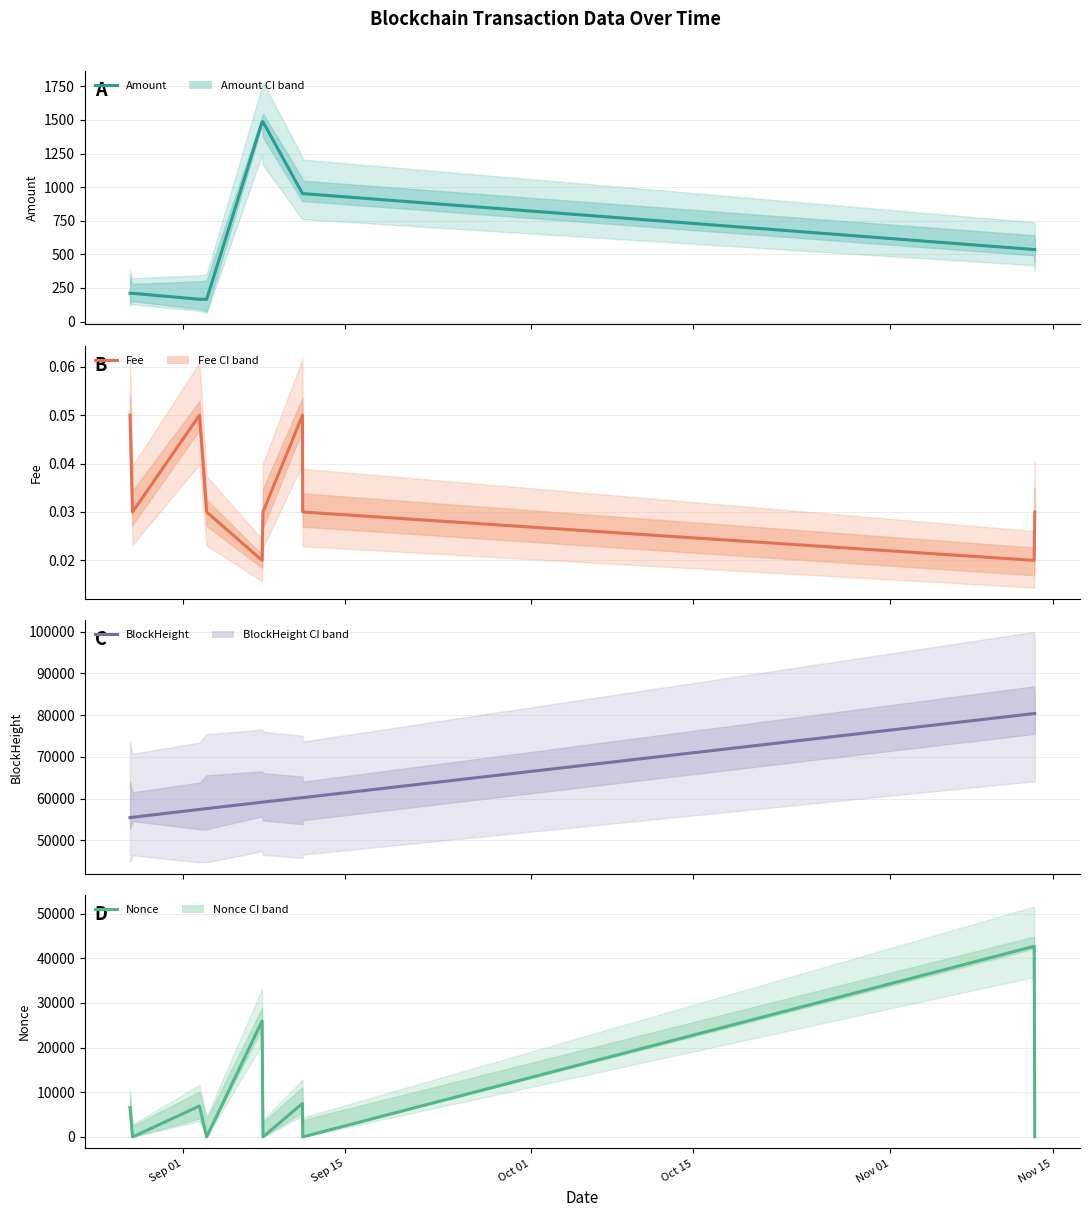

Which series has the widest spread of values?

Nonce